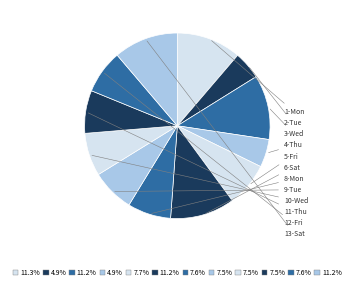

How many slices are in this pie chart?

12